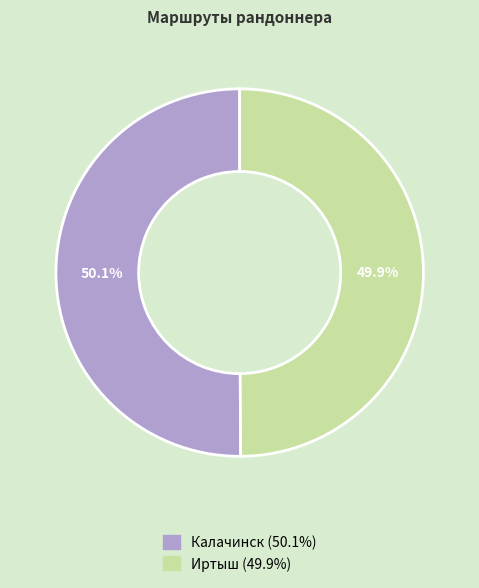

What percentage is NOT represented by Иртыш?

50.1%